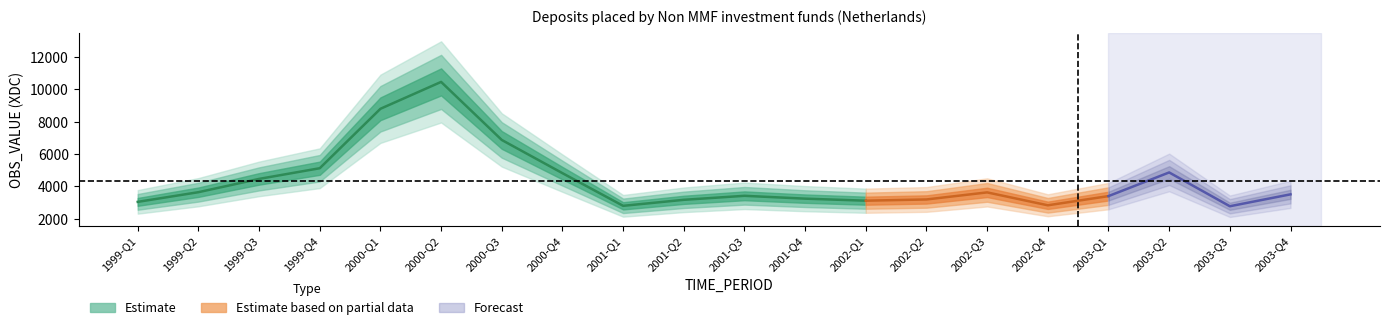

Count the number of categories in the chart.

20